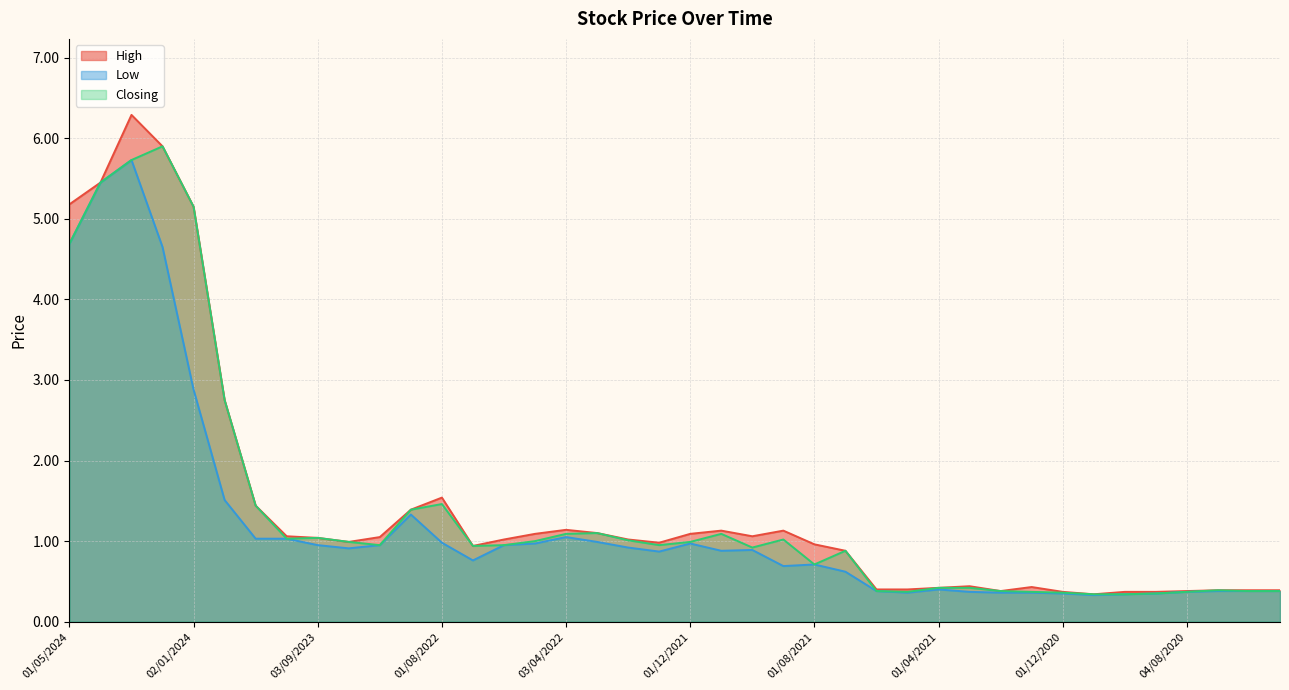

How many data points does each series have?

40